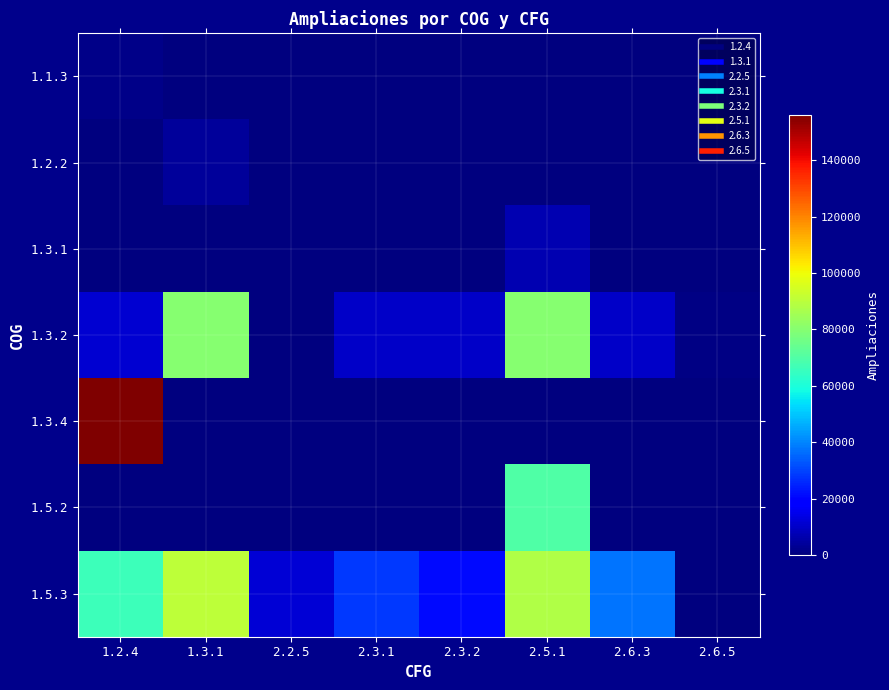

At how many categories does at least one series exceed 118304?

1